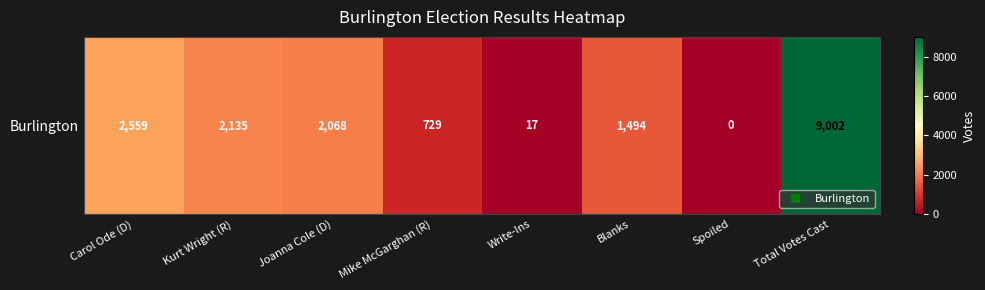

What is the greatest value displayed?

9002